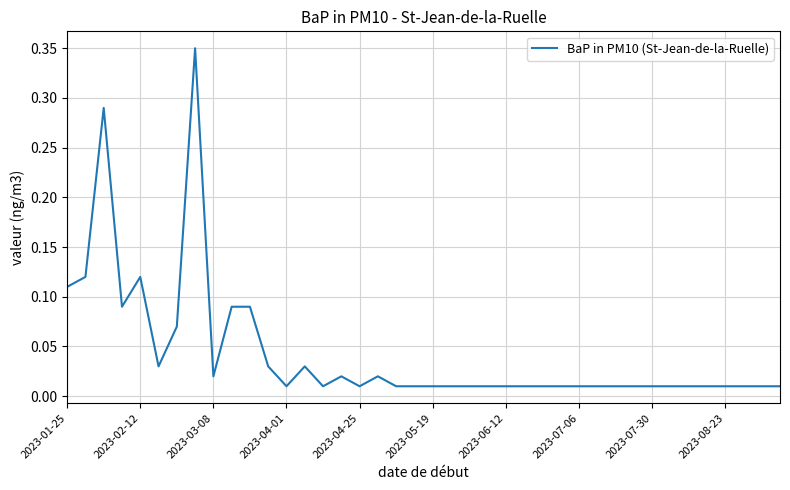

Does the chart have visible grid lines?

Yes